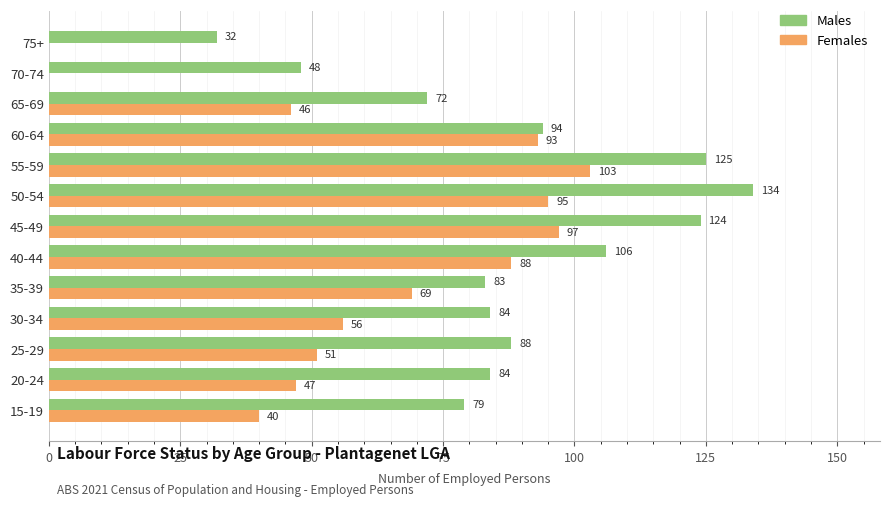

Is the value of Females at 50-54 greater than the value of Males at 45-49?

No